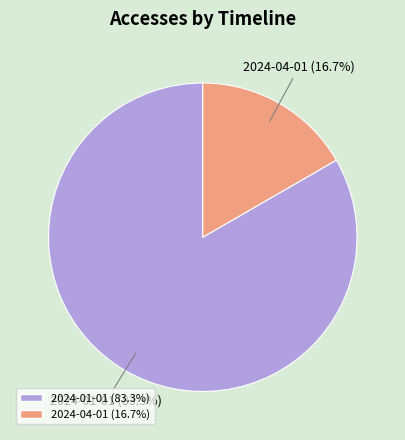

Does any single category account for the majority?

Yes